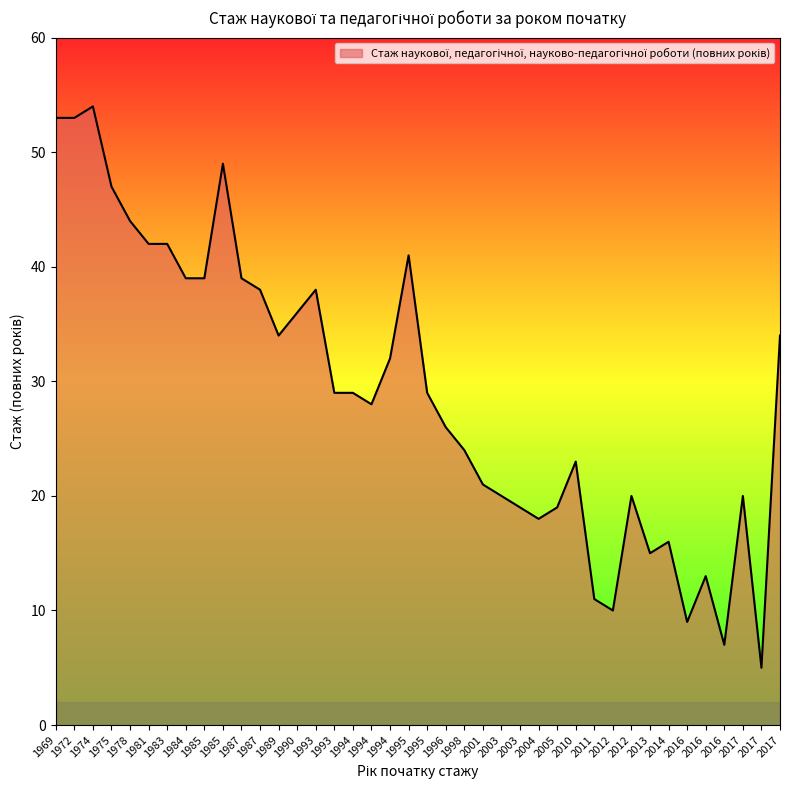

What is the ratio of the value at 2012 to the value at 1996?

0.4